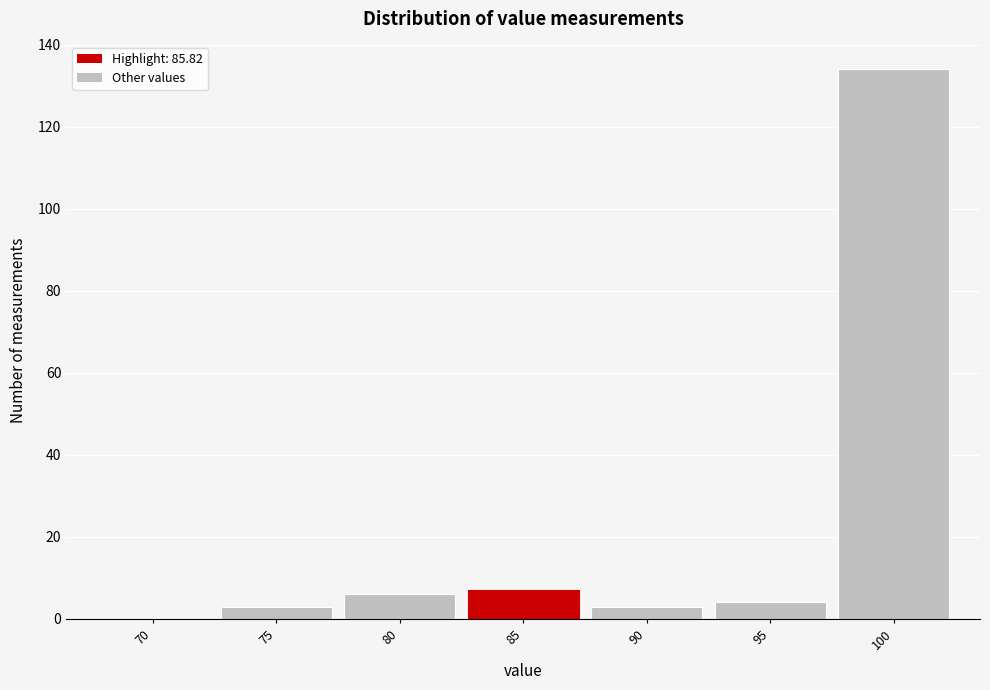

Reading left to right, list all the values displayed in this chart.

70=0	75=3	80=6	85=7	90=3	95=4	100=134